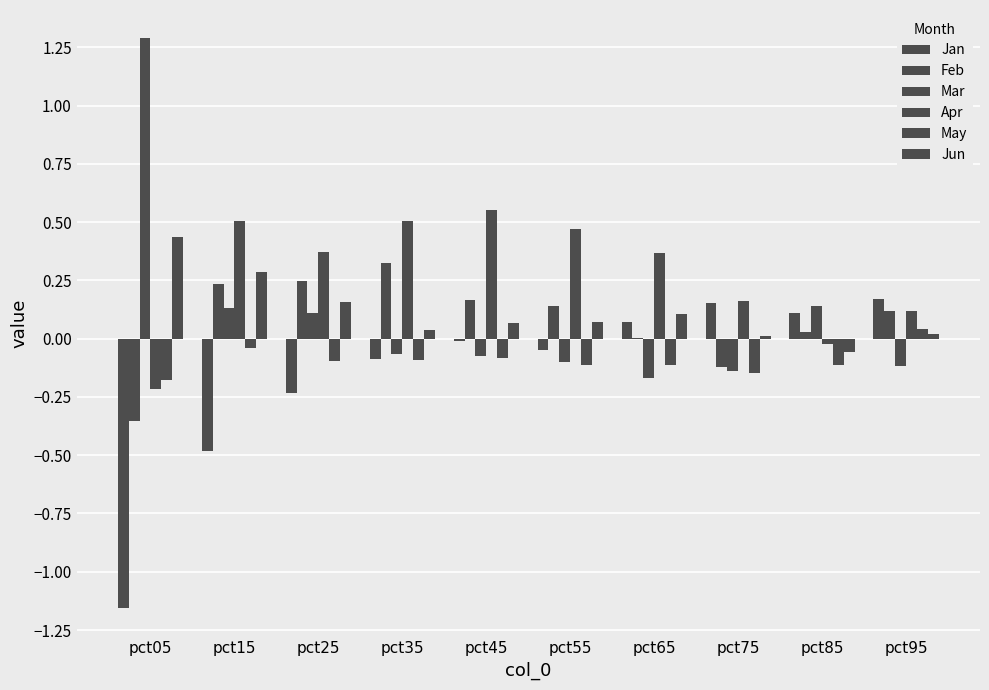

What is the greatest value displayed?

1.3